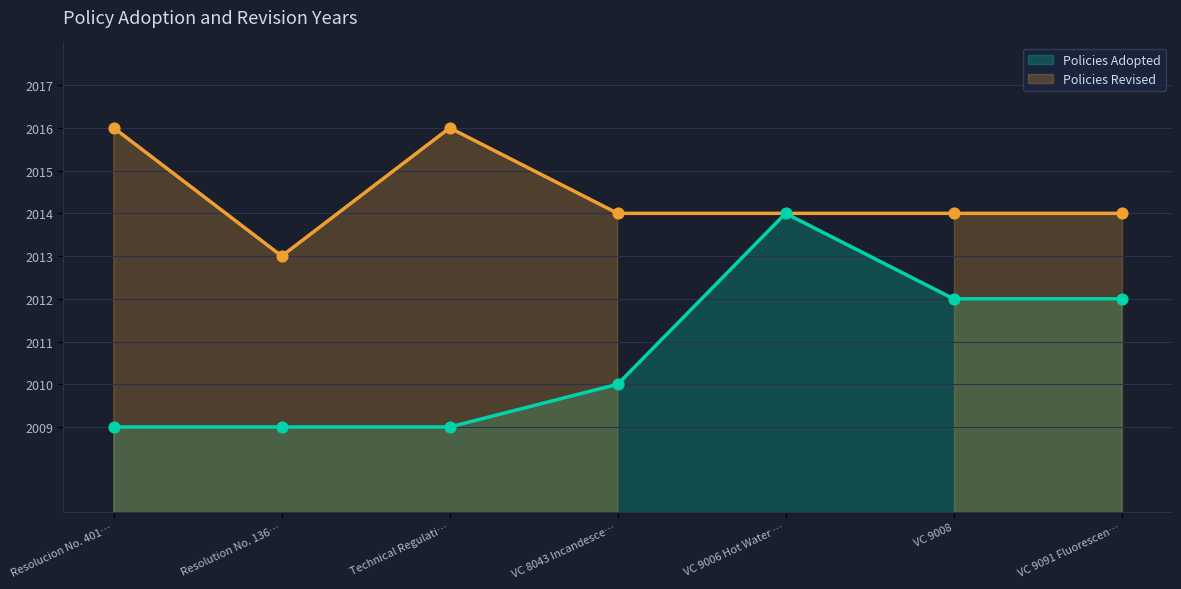

What is the minimum value for Policies Adopted?

2009